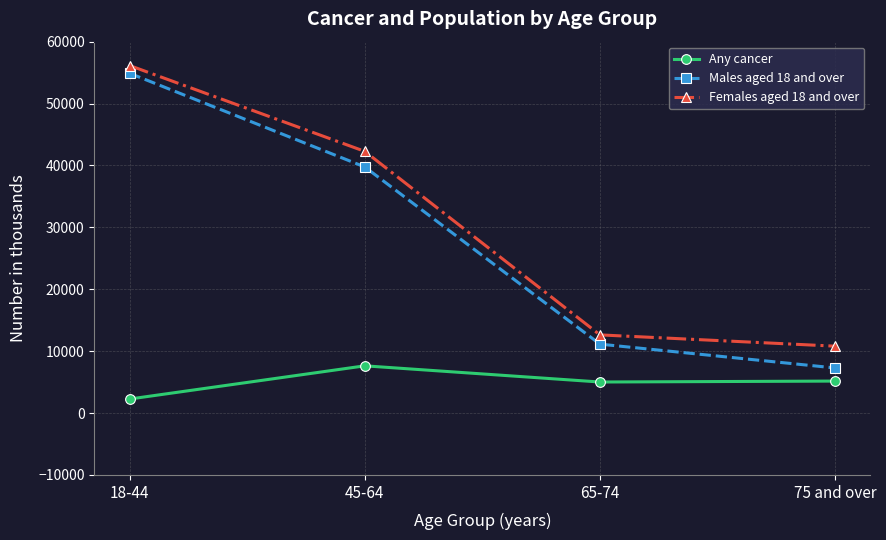

True or false: Any cancer and Males aged 18 and over intersect in this chart.

False